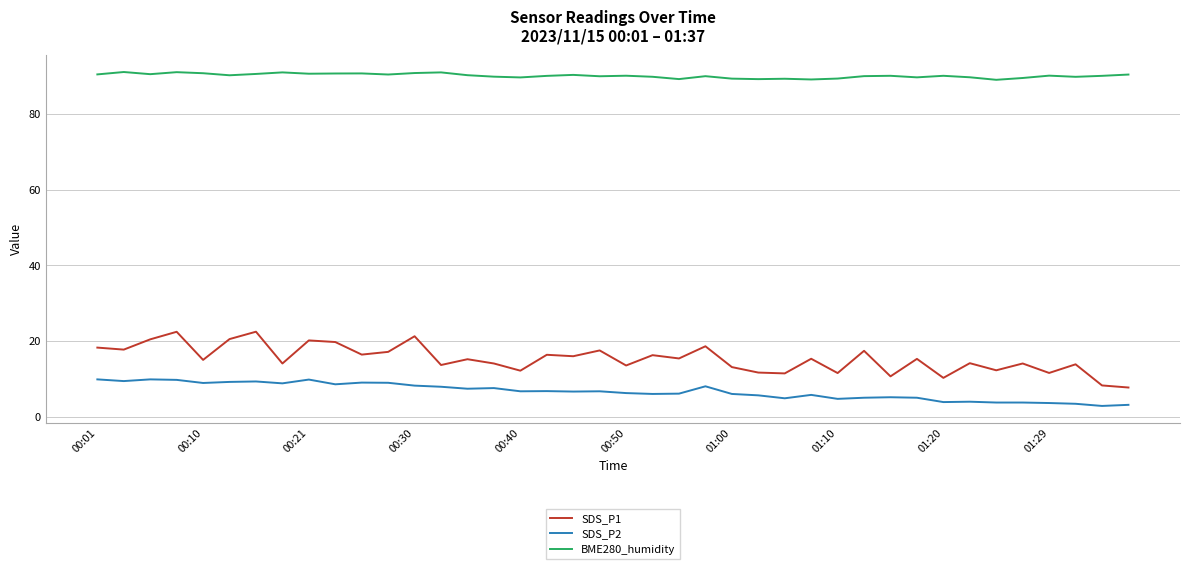

What is the difference between the maximum and minimum values in the SDS_P2 series?

7.0